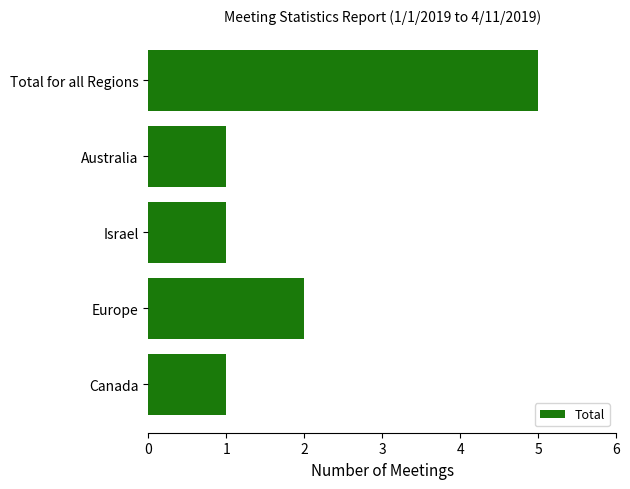

What is the minimum value shown in the chart?

1